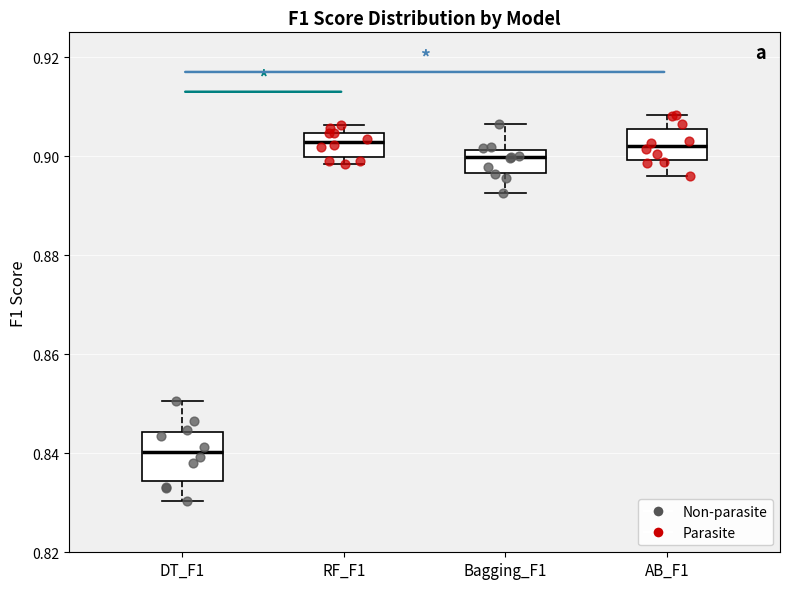

Reading left to right, transcribe this box plot: for each box, give where its median line is, the range the box spans, and where its two whiskers end, as read against the y-axis. The values are not printed on the chart, so give them approximately, as read against the axis.

DT_F1: median 0.840, box 0.834 to 0.844, whiskers 0.830 to 0.850
RF_F1: median 0.902, box 0.900 to 0.904, whiskers 0.898 to 0.906
Bagging_F1: median 0.900, box 0.896 to 0.902, whiskers 0.892 to 0.906
AB_F1: median 0.902, box 0.900 to 0.906, whiskers 0.896 to 0.908